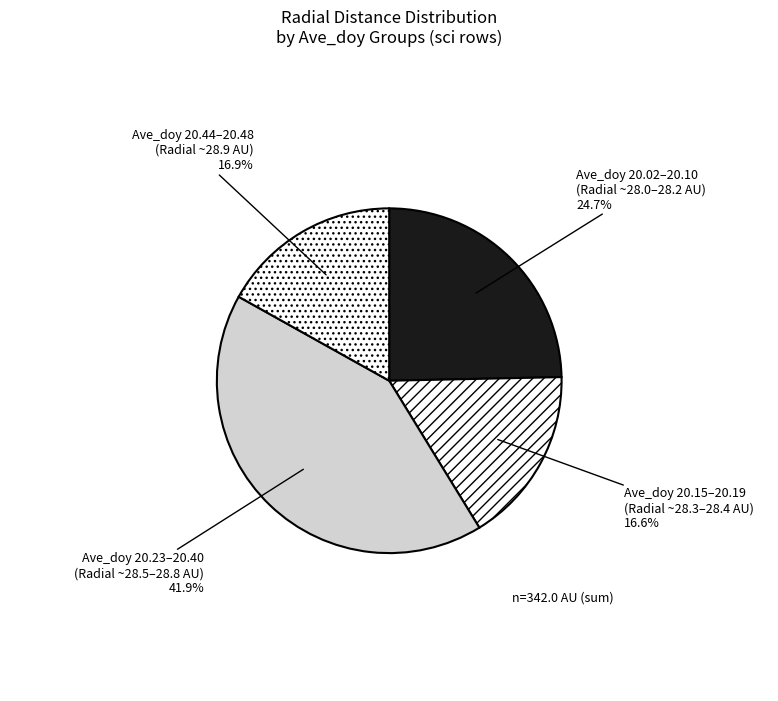

Does Ave_doy 20.02–20.10 (Radial ~28.0–28.2 AU) represent more than half of the total?

No